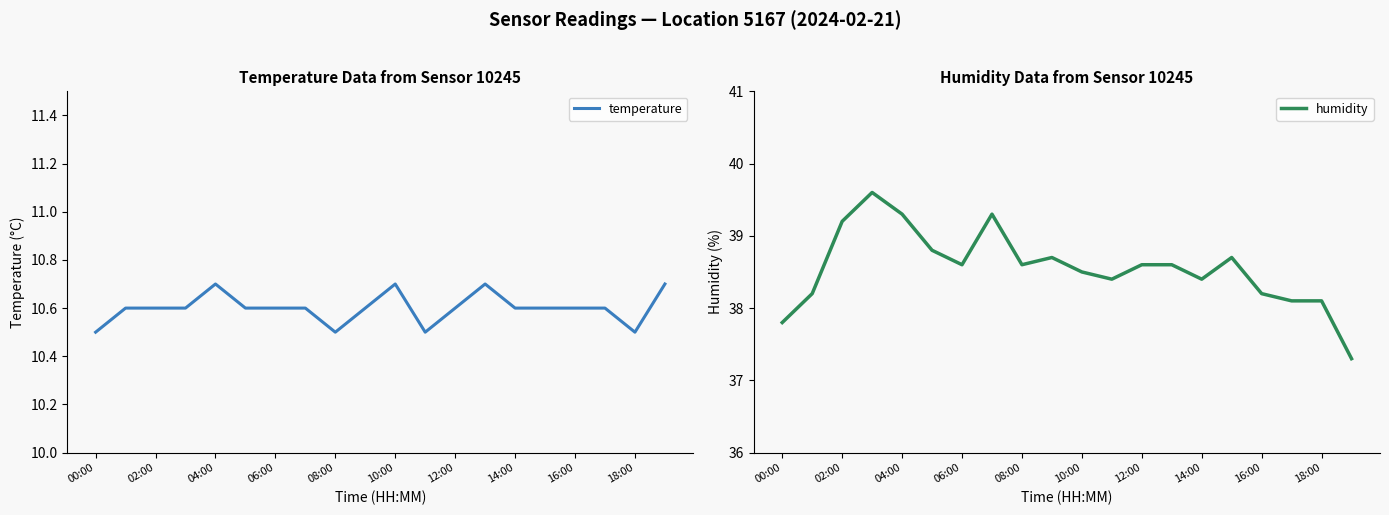

True or false: humidity has more than 1 interior local peaks.

True